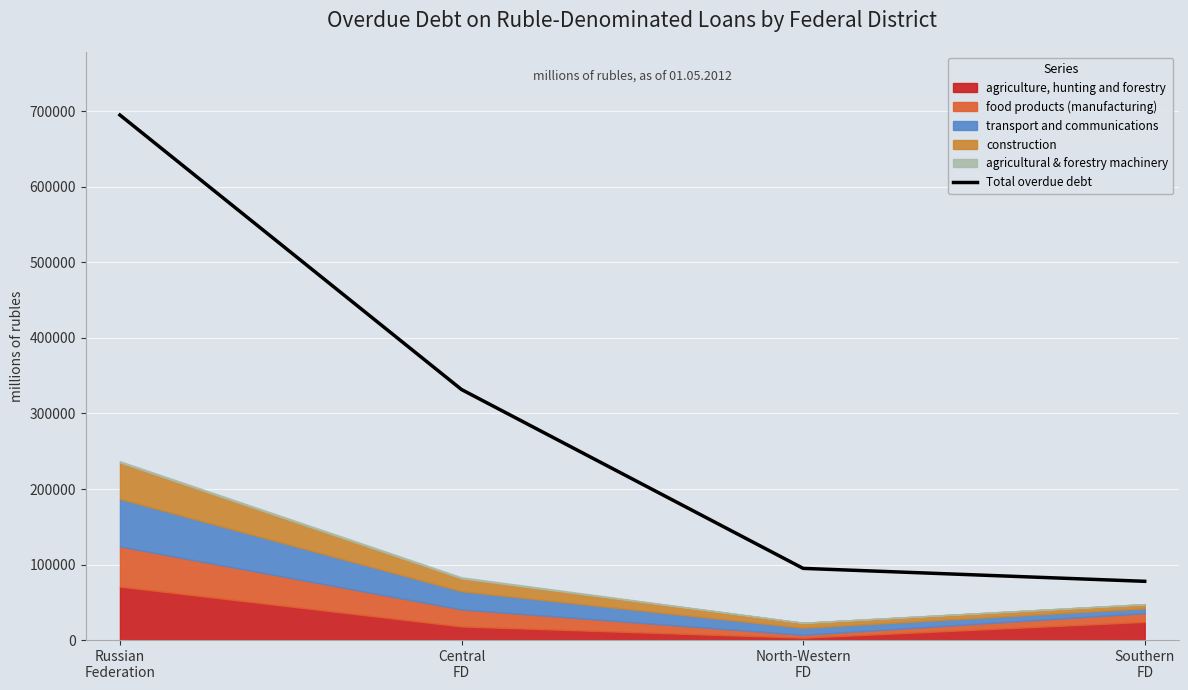

Between Southern
FD and Central
FD, which is larger?

Central
FD